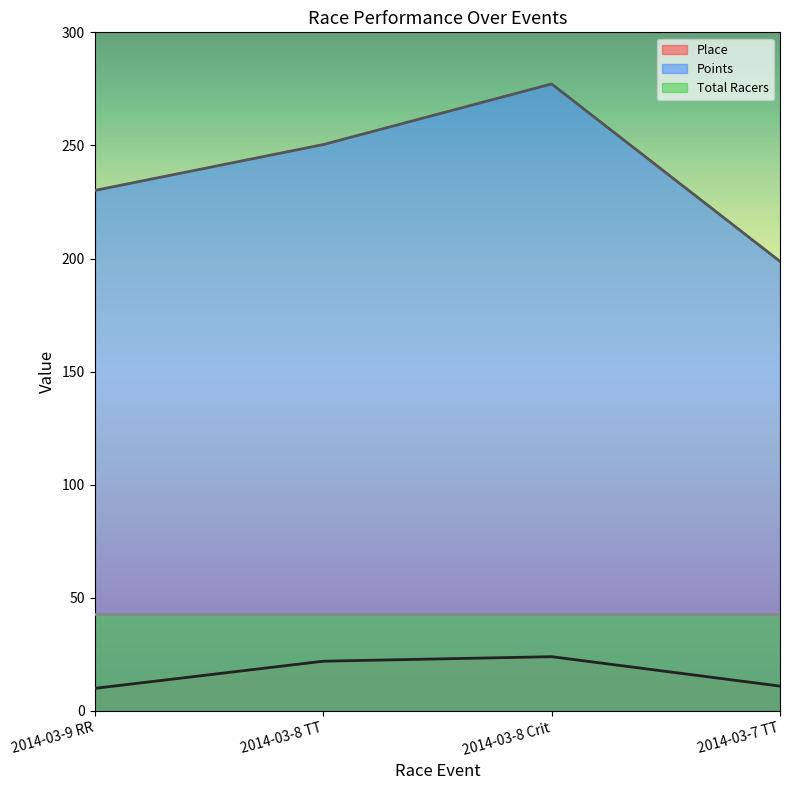

True or false: Place and Points cross at least once.

False